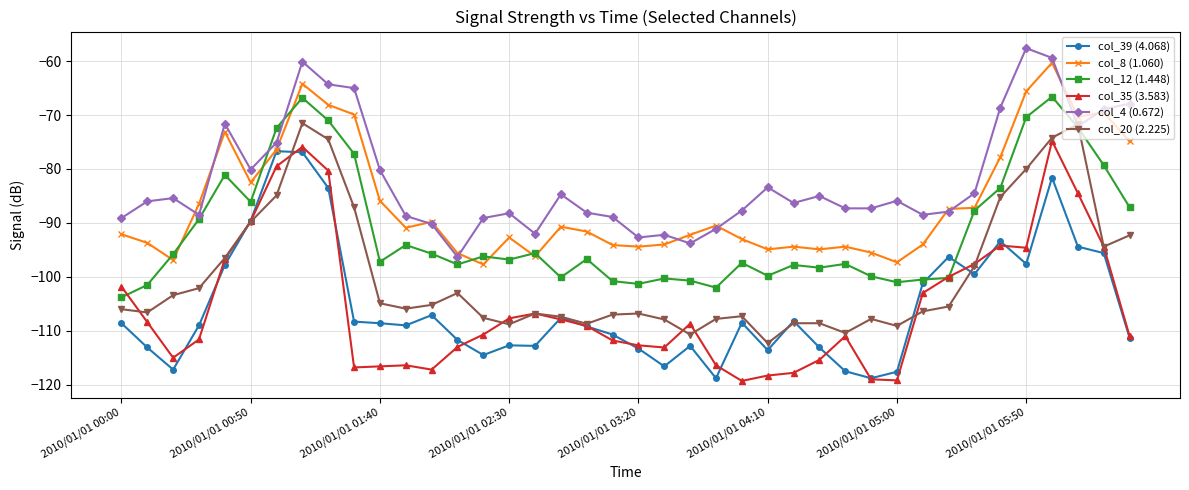

What is the minimum value shown in the chart?

-119.3